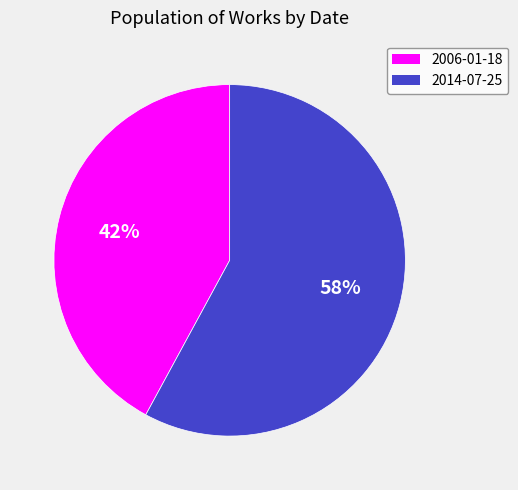

To the nearest percent, what is the difference between the largest and smallest slice percentages?

16%